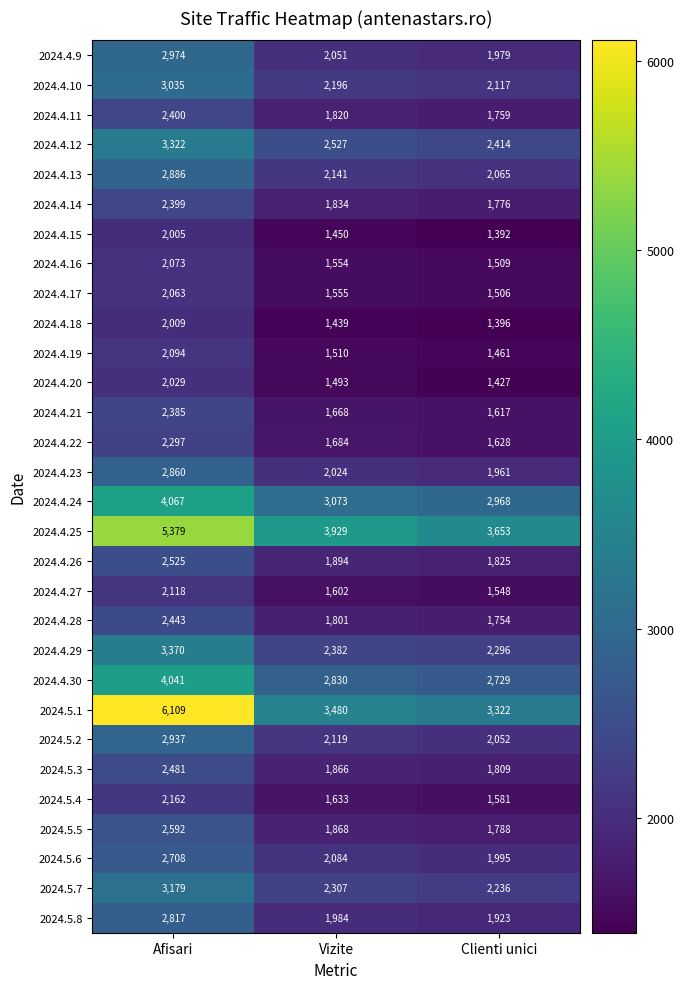

At which label is 2024.4.11 closest to 2079?

Vizite